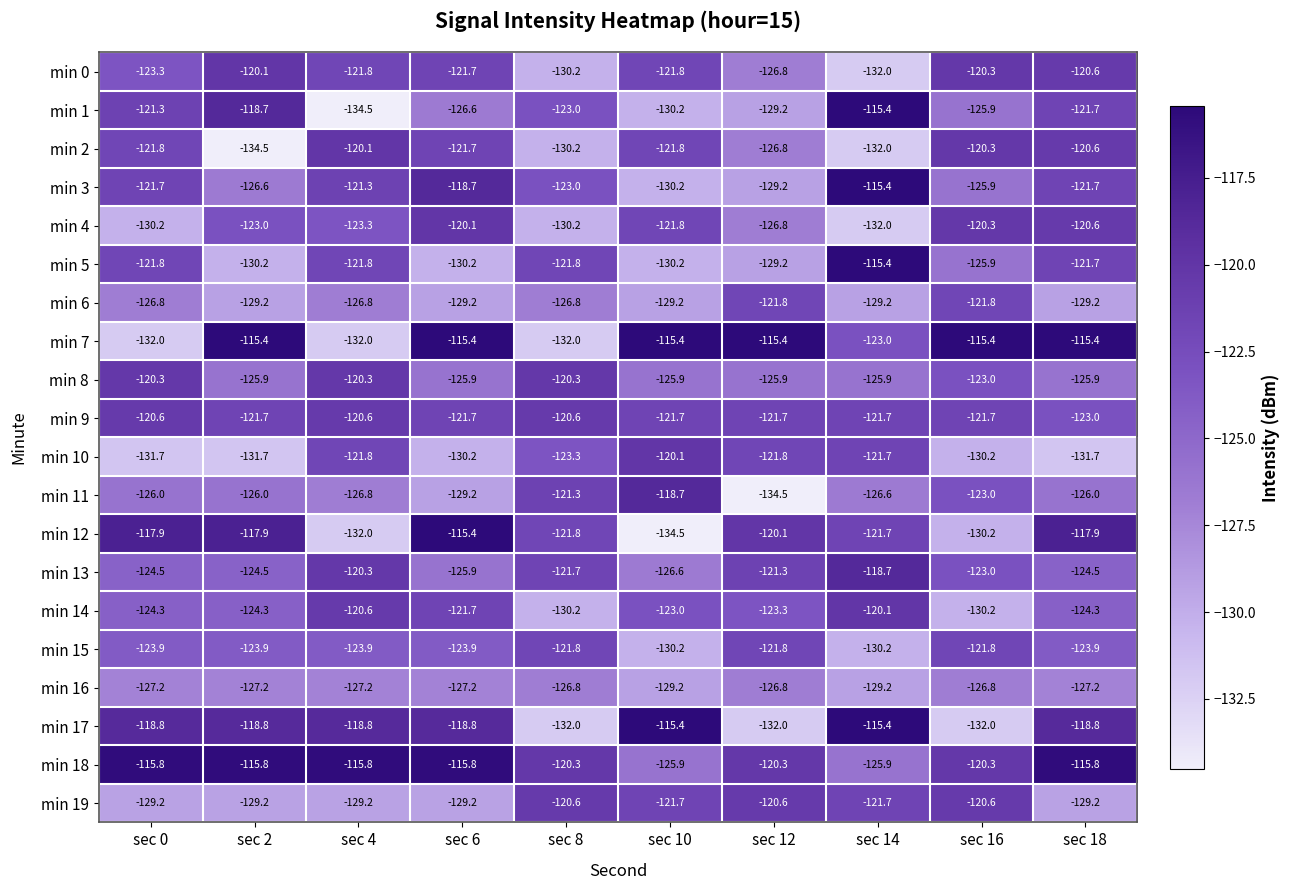

True or false: min 14 has a value of -55.9 at sec 4.

False